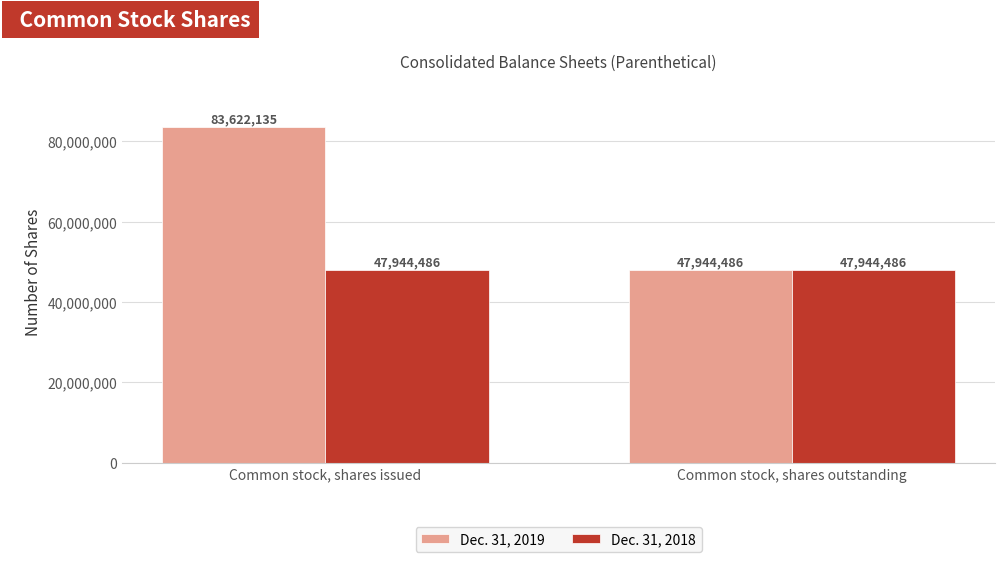

How many bars are there in total?

4